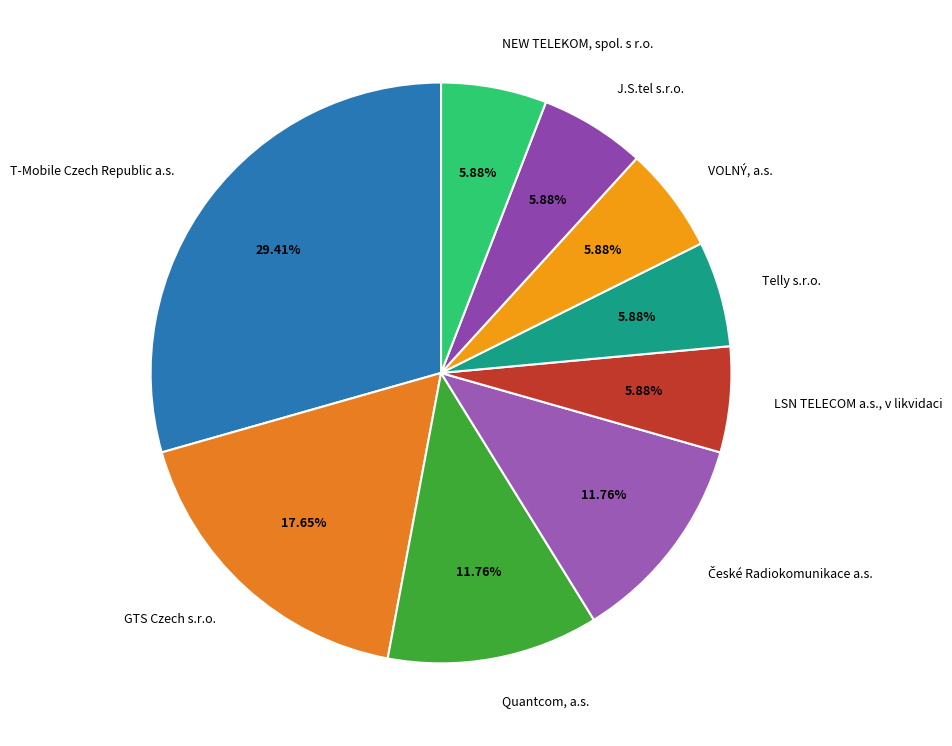

To the nearest percent, what portion does Telly s.r.o. represent?

6%